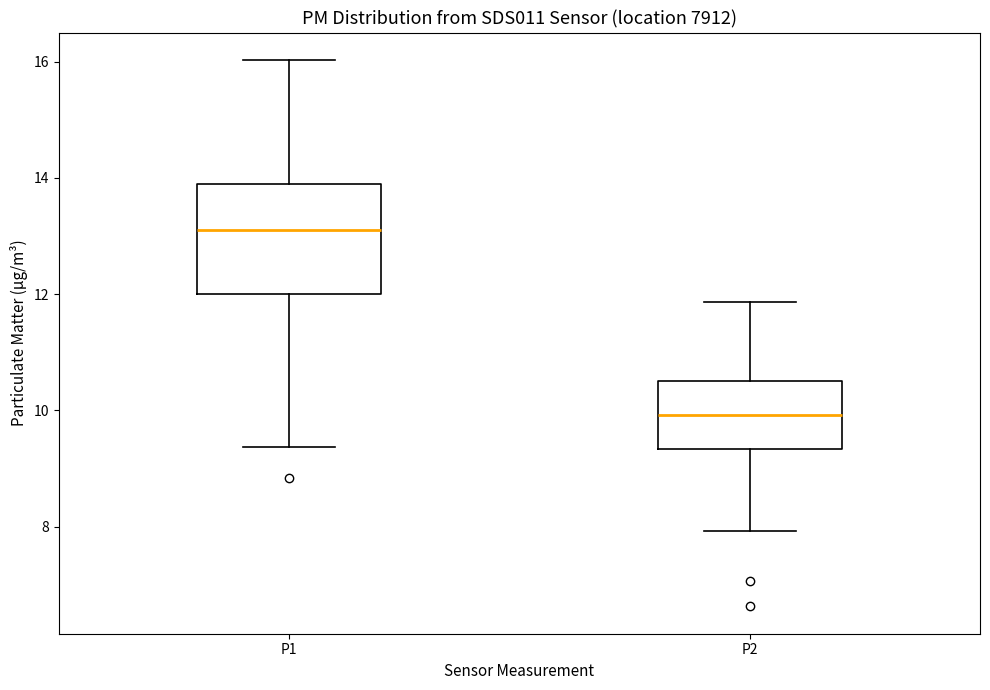

Where is the lower edge of the box for P1 on the y-axis? The values are not printed on the chart, so give them approximately, as read against the axis.

12.0